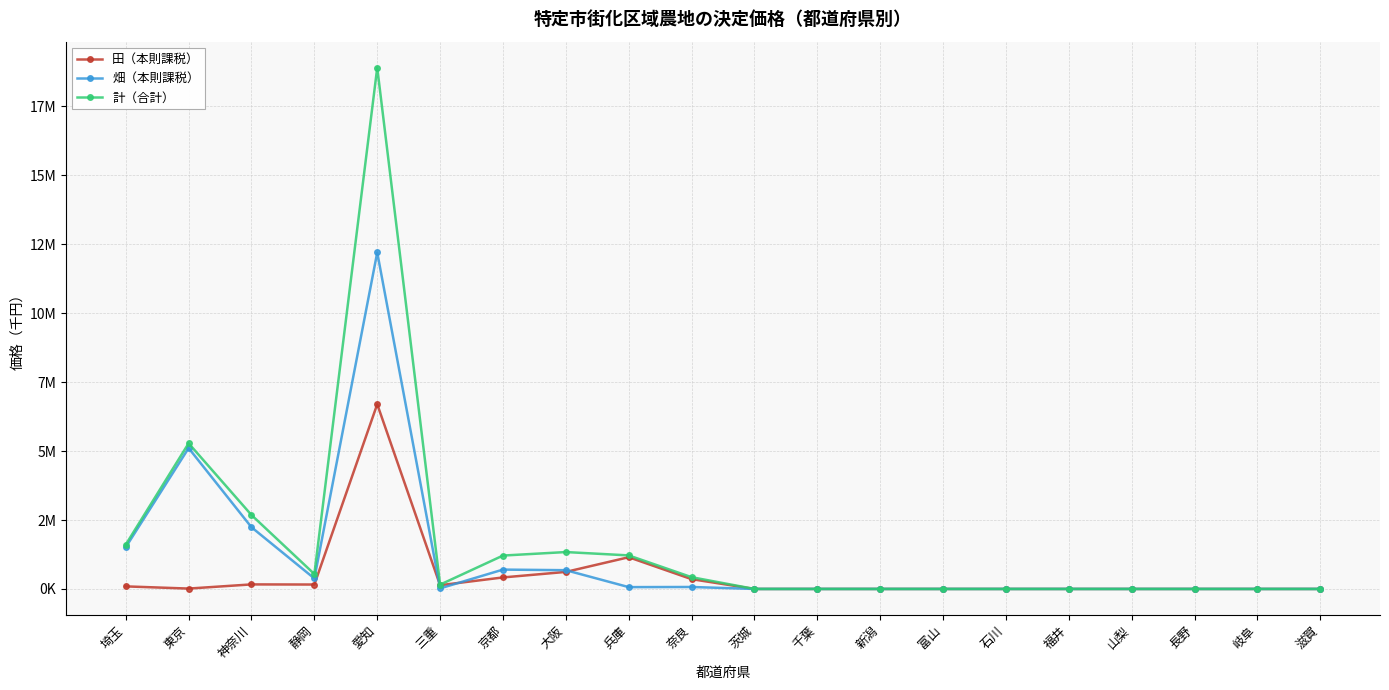

What are all the series names shown in the legend?

田（本則課税）, 畑（本則課税）, 計（合計）